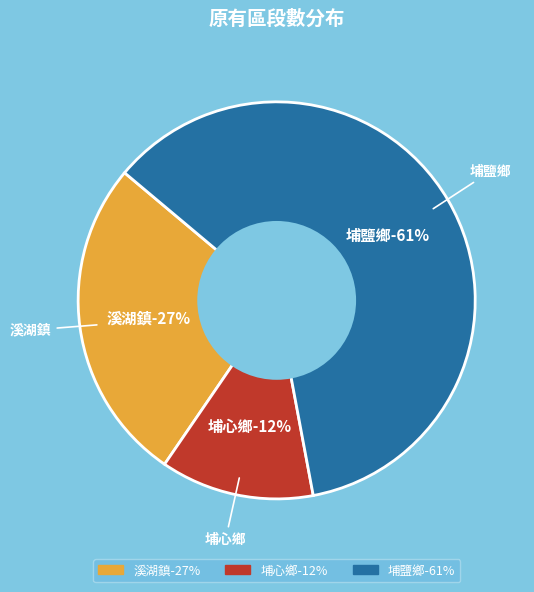

What percentage is the 埔心鄉 slice, to the nearest percent?

12%